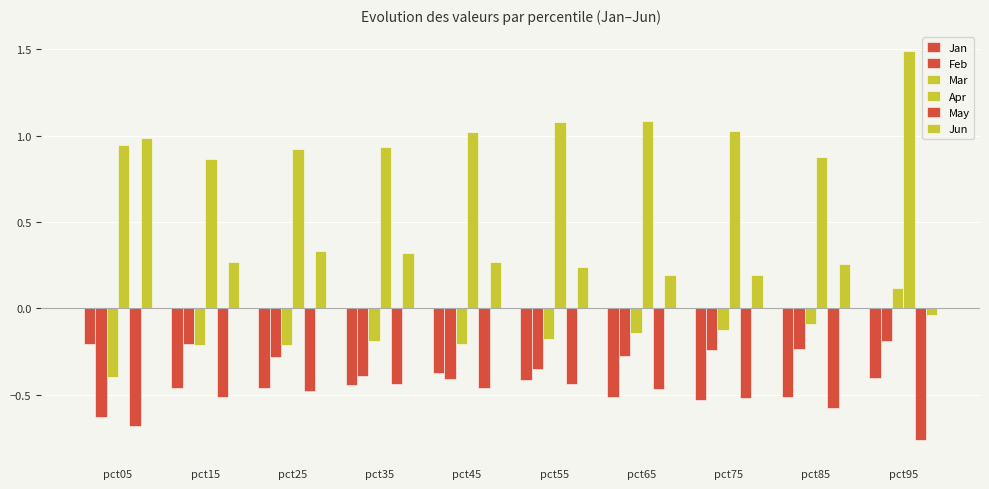

How many values in Jun are above zero?

9